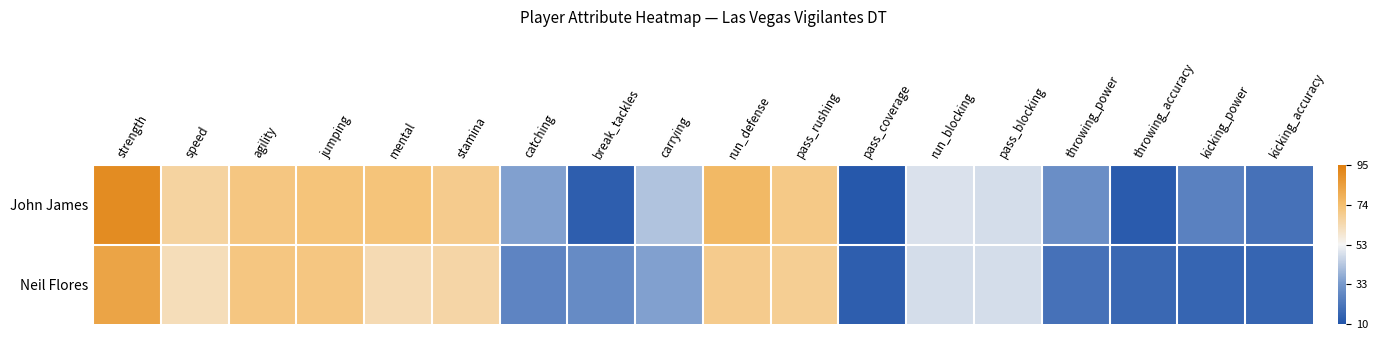

Reading left to right, extract all data points from this chart.

John James: strength=0.5	speed=0.2	agility=0.2	jumping=0.2	mental=0.2	stamina=0.2	catching=-0.2	break_tackles=-0.5	carrying=-0.1	run_defense=0.3	pass_rushing=0.2	pass_coverage=-0.5	run_blocking=-0.1	pass_blocking=-0.1	throwing_power=-0.3	throwing_accuracy=-0.5	kicking_power=-0.3	kicking_accuracy=-0.4
Neil Flores: strength=0.4	speed=0.1	agility=0.2	jumping=0.2	mental=0.1	stamina=0.1	catching=-0.3	break_tackles=-0.3	carrying=-0.2	run_defense=0.2	pass_rushing=0.2	pass_coverage=-0.5	run_blocking=-0.1	pass_blocking=-0.1	throwing_power=-0.4	throwing_accuracy=-0.4	kicking_power=-0.4	kicking_accuracy=-0.4